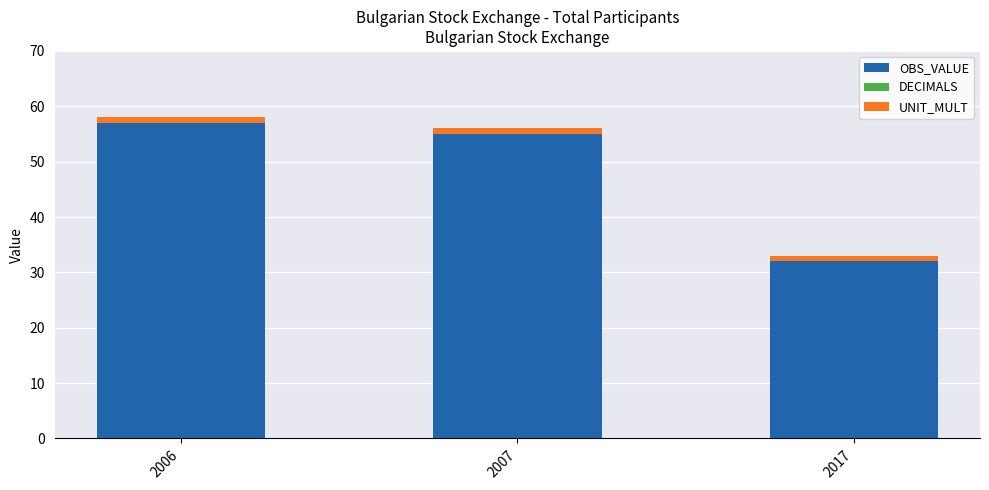

What is the difference between the maximum and minimum values in the OBS_VALUE series?

25